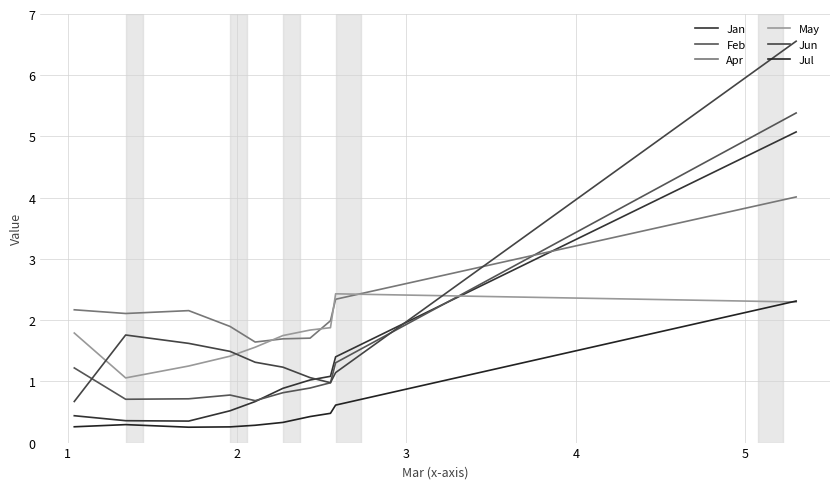

How many times do May and Jun cross each other?

3